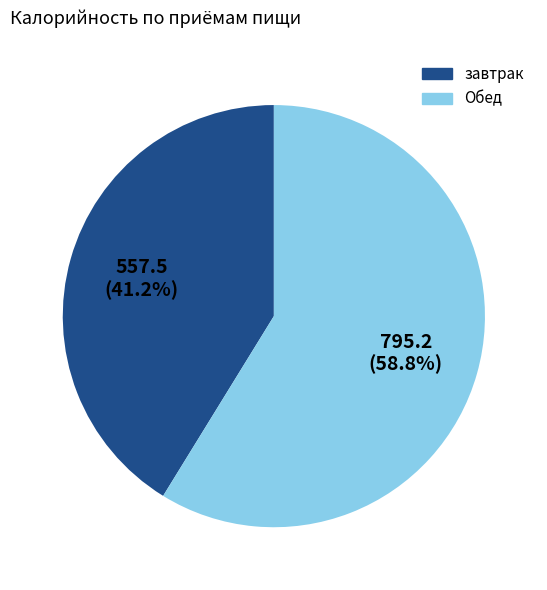

What percentage is the Обед slice, to the nearest percent?

59%